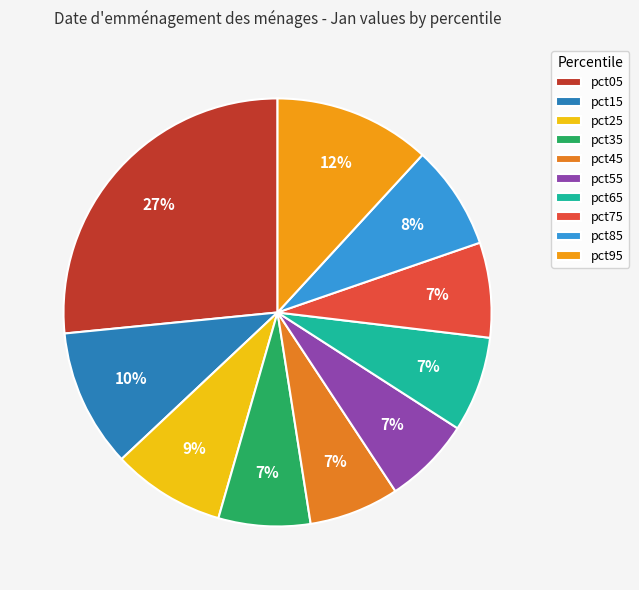

To the nearest percent, what is the combined percentage of pct25 and pct35?

15%